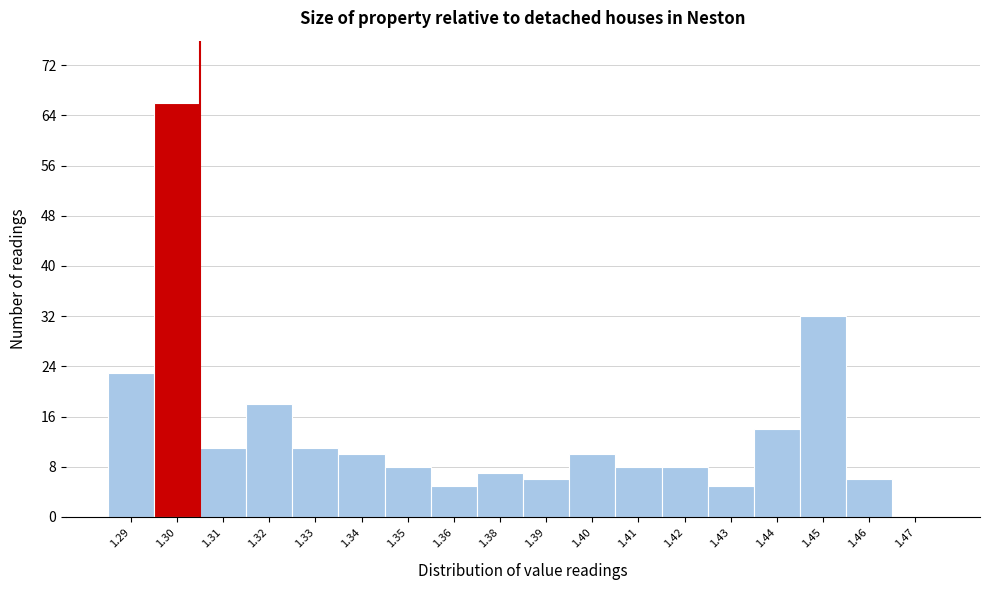

Reading left to right, transcribe all the data shown in this chart.

1.29=23	1.30=66	1.31=11	1.32=18	1.33=11	1.34=10	1.35=8	1.36=5	1.38=7	1.39=6	1.40=10	1.41=8	1.42=8	1.43=5	1.44=14	1.45=32	1.46=6	1.47=0